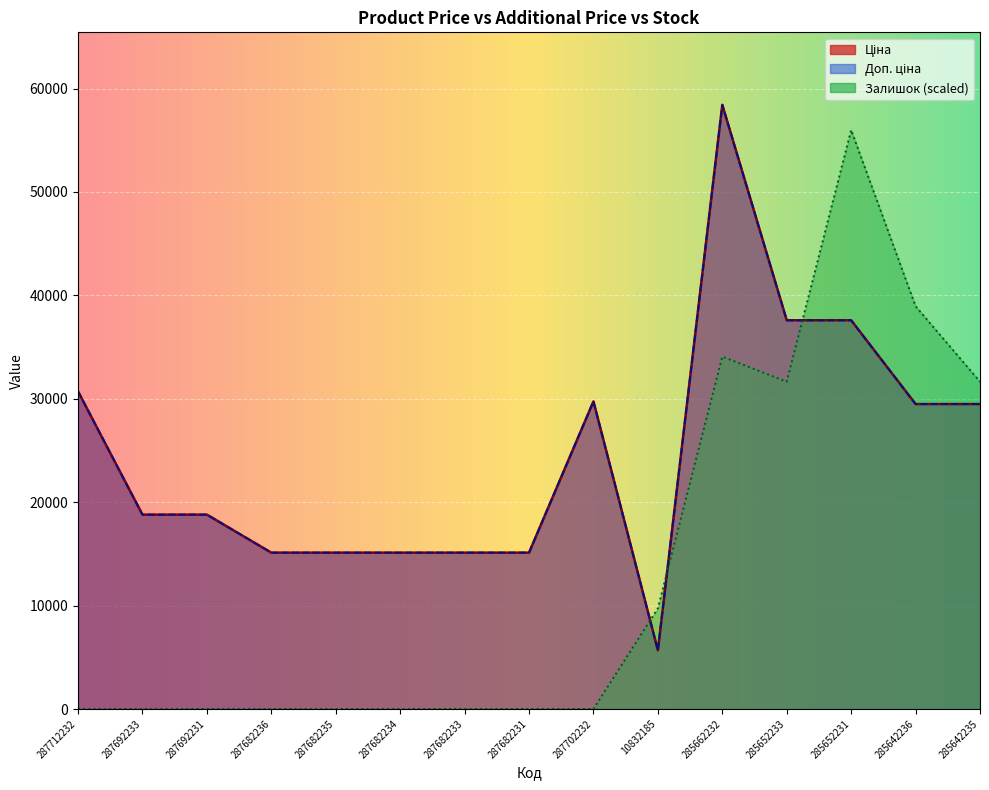

What are all the series names shown in the legend?

Ціна, Доп. ціна, Залишок